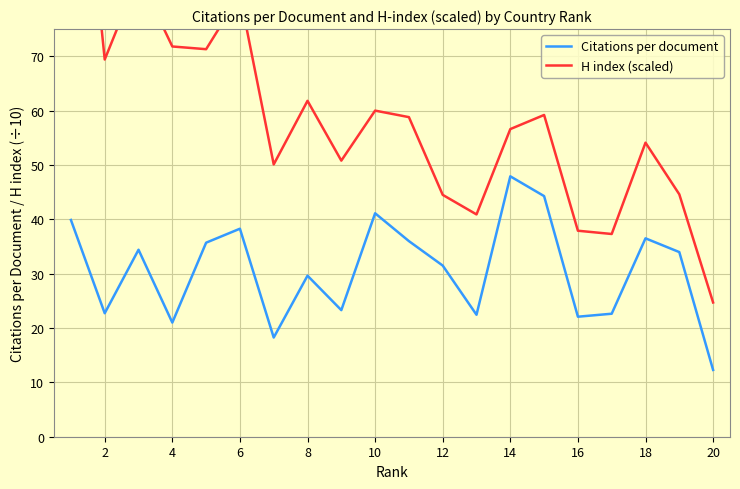

The Citations per document series shows 47.9 at 14. True or false?

True